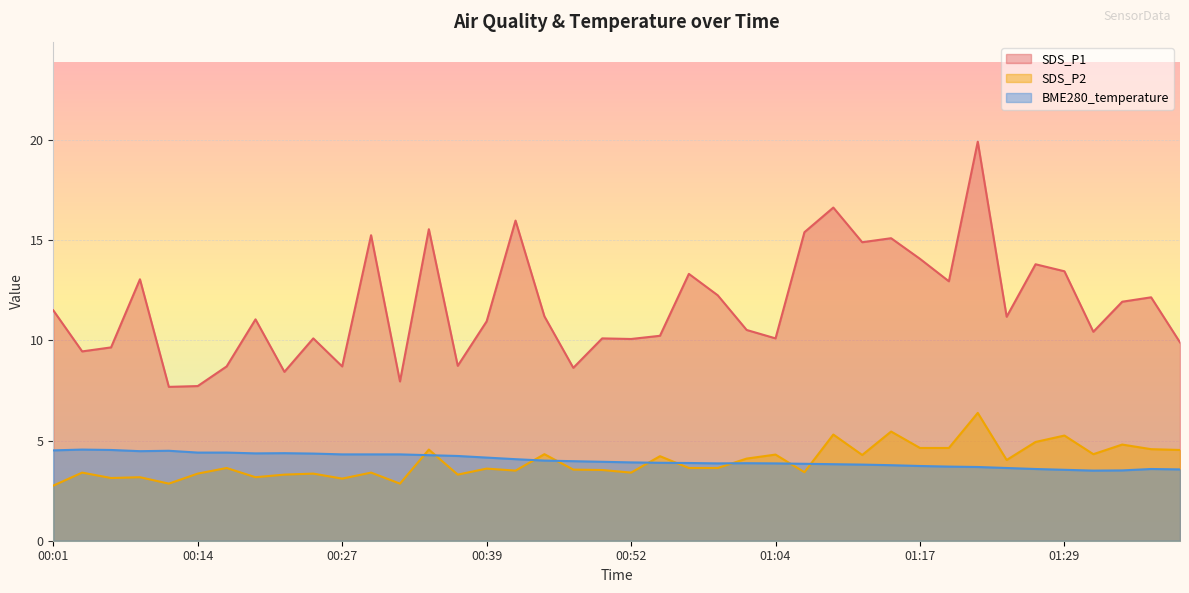

What position from the left is 01:04?

26